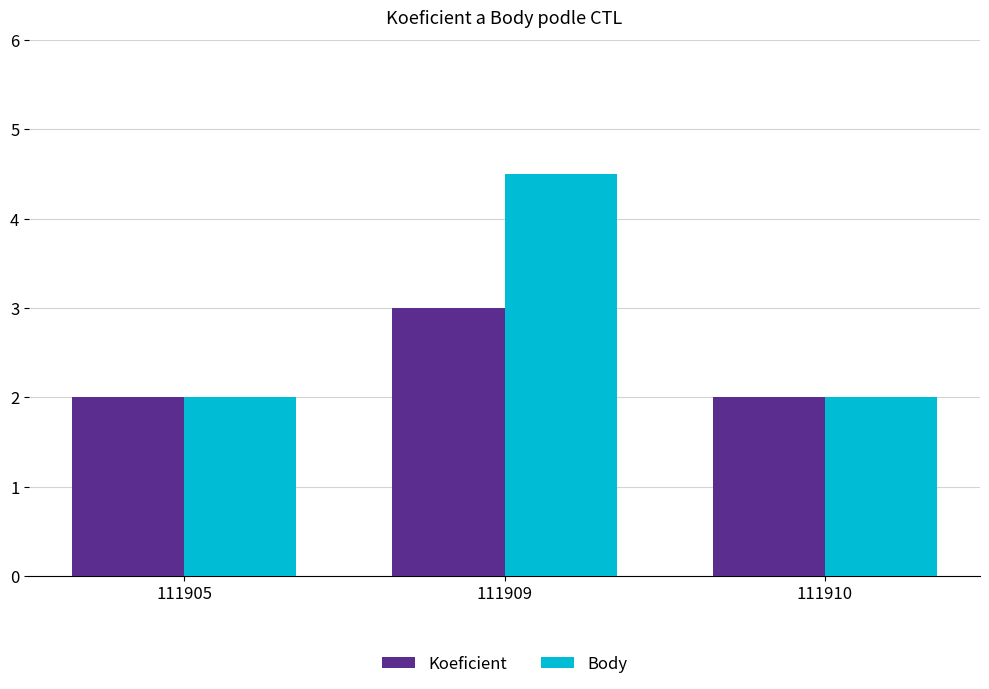

Which series has the largest range (max minus min)?

Body